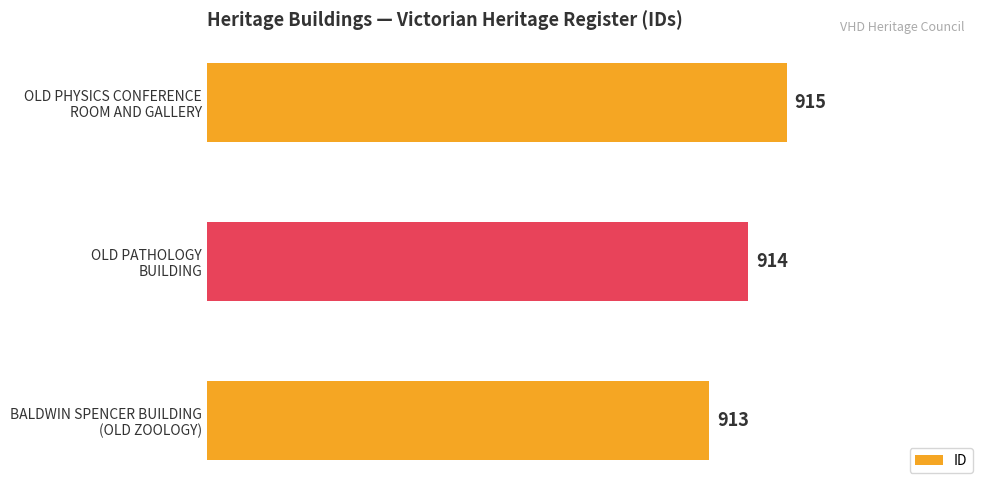

Which category has the lowest value across all series?

BALDWIN SPENCER BUILDING
(OLD ZOOLOGY)